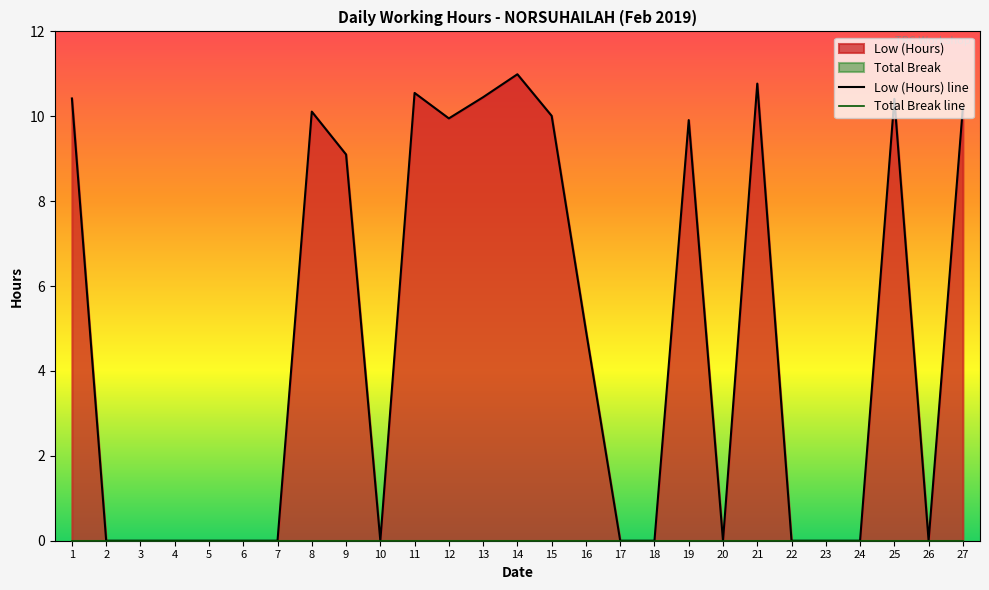

Reading left to right, extract all data points from this chart.

10.4	0.0	0.0	0.0	0.0	0.0	0.0	10.1	9.1	0.0	10.6	9.9	10.4	11.0	10.0	5.0	0.0	0.0	9.9	0.0	10.8	0.0	0.0	0.0	10.4	0.0	10.2